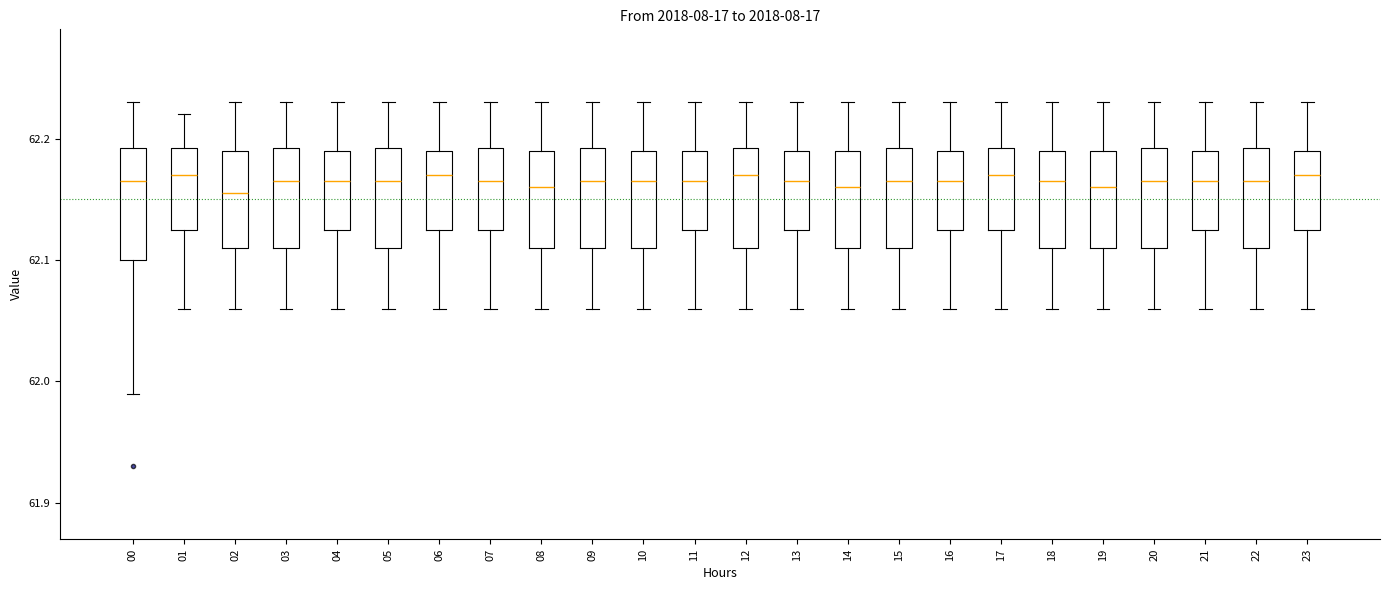

Reading left to right, read every box against the y-axis: the position of its median line, the range the box covers, and the ends of its whiskers. The values are not printed on the chart, so give them approximately, as read against the axis.

00: median 62.17, box 62.10 to 62.19, whiskers 61.99 to 62.23
01: median 62.17, box 62.13 to 62.19, whiskers 62.06 to 62.22
02: median 62.16, box 62.11 to 62.19, whiskers 62.06 to 62.23
03: median 62.17, box 62.11 to 62.19, whiskers 62.06 to 62.23
04: median 62.17, box 62.13 to 62.19, whiskers 62.06 to 62.23
05: median 62.17, box 62.11 to 62.19, whiskers 62.06 to 62.23
06: median 62.17, box 62.13 to 62.19, whiskers 62.06 to 62.23
07: median 62.17, box 62.13 to 62.19, whiskers 62.06 to 62.23
08: median 62.16, box 62.11 to 62.19, whiskers 62.06 to 62.23
09: median 62.17, box 62.11 to 62.19, whiskers 62.06 to 62.23
10: median 62.17, box 62.11 to 62.19, whiskers 62.06 to 62.23
11: median 62.17, box 62.13 to 62.19, whiskers 62.06 to 62.23
12: median 62.17, box 62.11 to 62.19, whiskers 62.06 to 62.23
13: median 62.17, box 62.13 to 62.19, whiskers 62.06 to 62.23
14: median 62.16, box 62.11 to 62.19, whiskers 62.06 to 62.23
15: median 62.17, box 62.11 to 62.19, whiskers 62.06 to 62.23
16: median 62.17, box 62.13 to 62.19, whiskers 62.06 to 62.23
17: median 62.17, box 62.13 to 62.19, whiskers 62.06 to 62.23
18: median 62.17, box 62.11 to 62.19, whiskers 62.06 to 62.23
19: median 62.16, box 62.11 to 62.19, whiskers 62.06 to 62.23
20: median 62.17, box 62.11 to 62.19, whiskers 62.06 to 62.23
21: median 62.17, box 62.13 to 62.19, whiskers 62.06 to 62.23
22: median 62.17, box 62.11 to 62.19, whiskers 62.06 to 62.23
23: median 62.17, box 62.13 to 62.19, whiskers 62.06 to 62.23